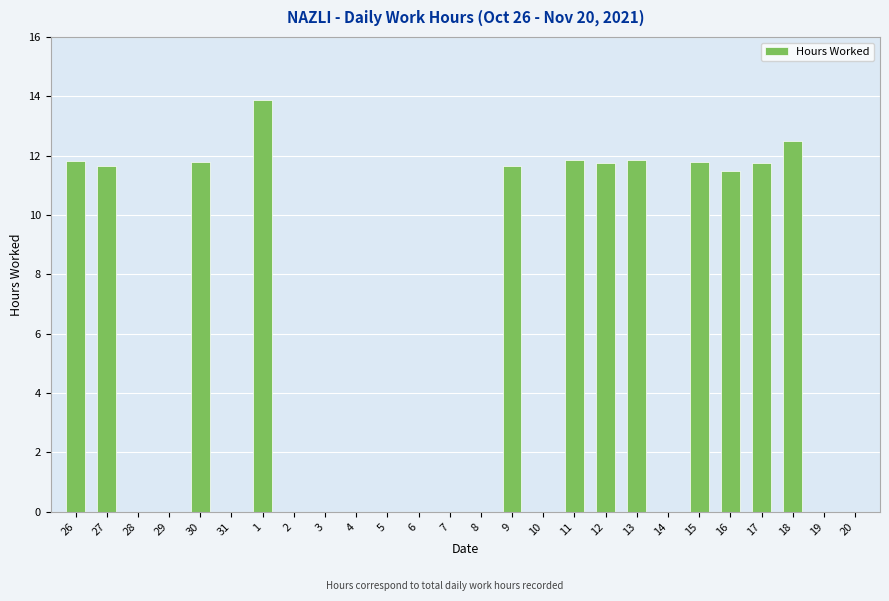

What is the greatest value displayed?

13.9